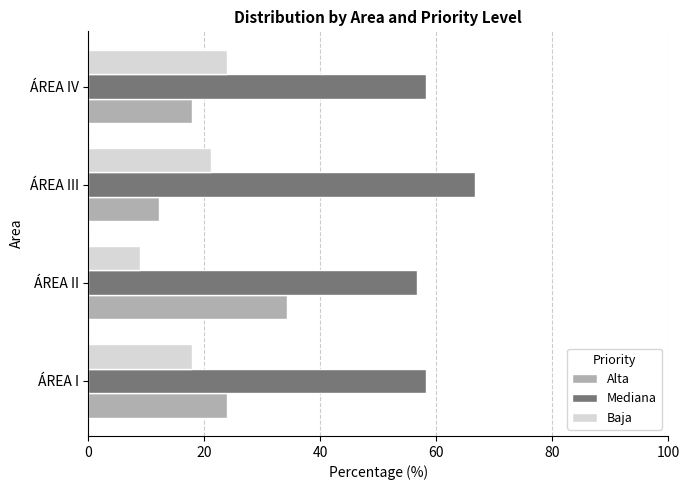

The Alta series shows 17.9 at ÁREA IV. True or false?

True